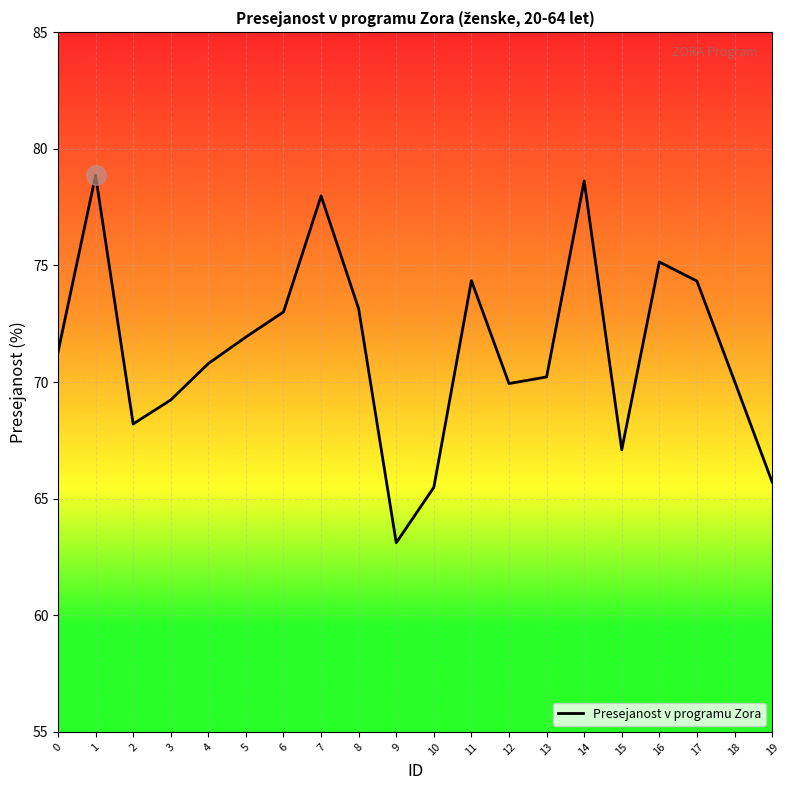

Does the chart have visible grid lines?

Yes